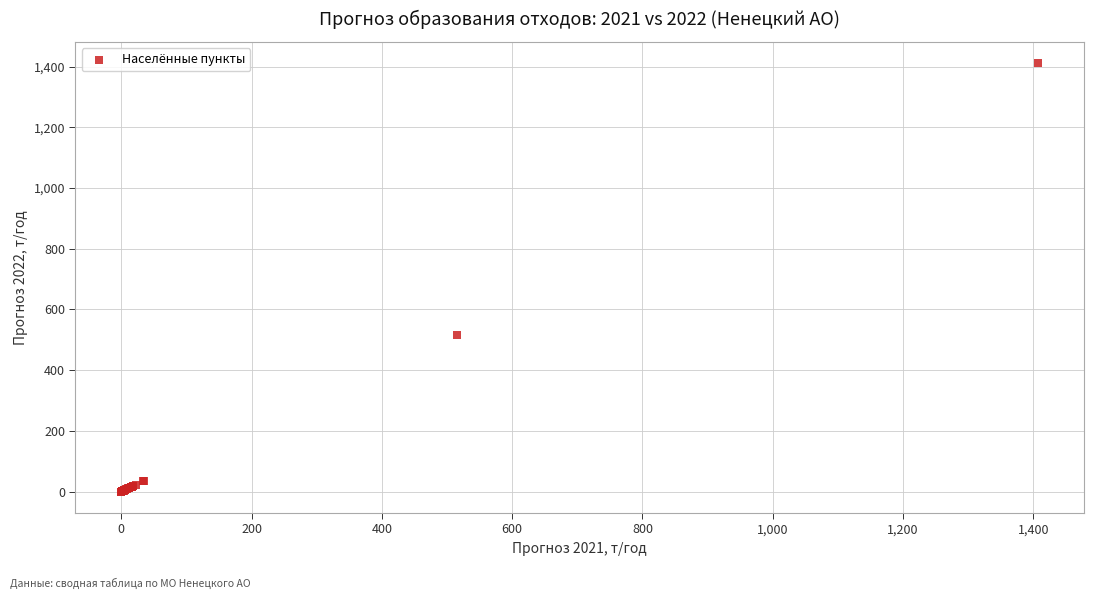

What Y value in the scatter plot is closest to 705?

516.7